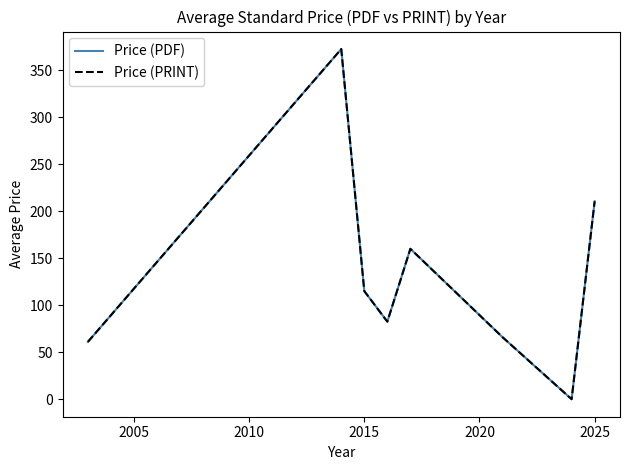

Where does the Price (PDF) series first go above 115?

2005